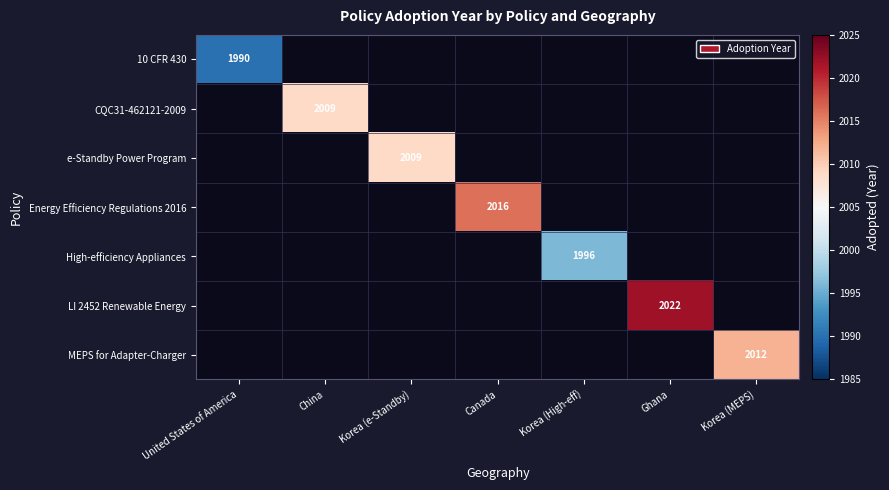

True or false: e-Standby Power Program has a value of 833 at Korea (e-Standby).

False